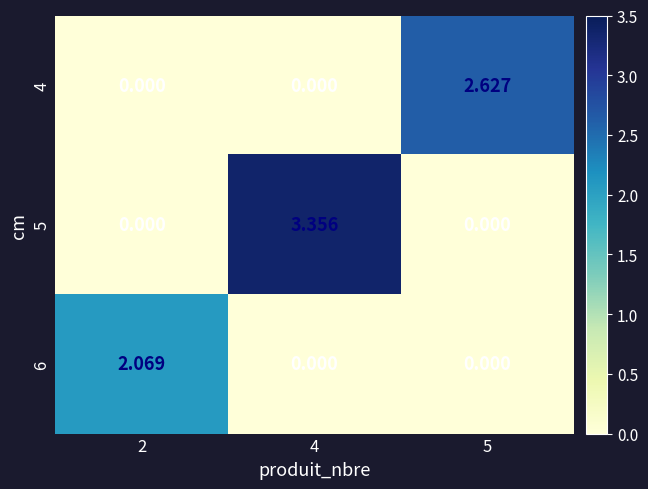

Reading right to left, extract all data points from this chart.

4: 5=2.6	4=0.0	2=0.0
5: 5=0.0	4=3.4	2=0.0
6: 5=0.0	4=0.0	2=2.1